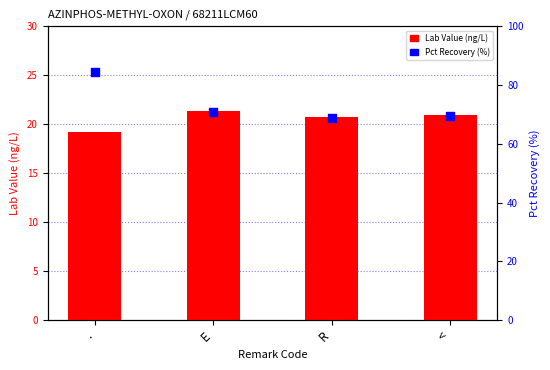

Which series has the widest spread of Y values?

Pct Recovery (%)